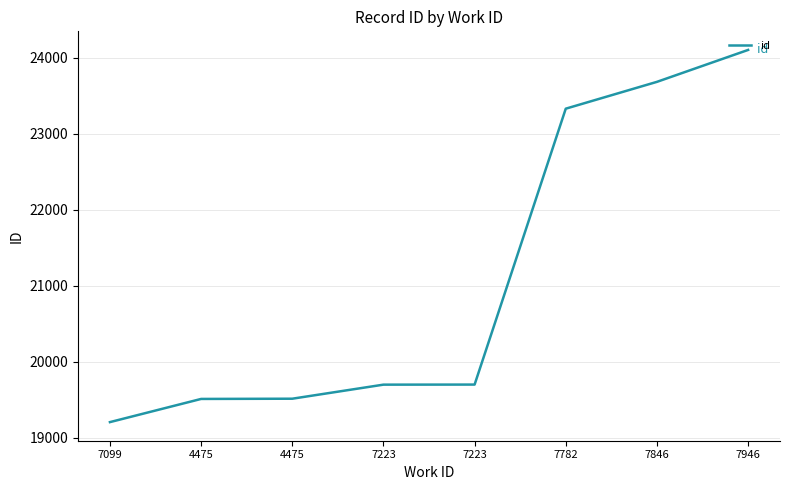

Which category has the highest value across all series?

7946